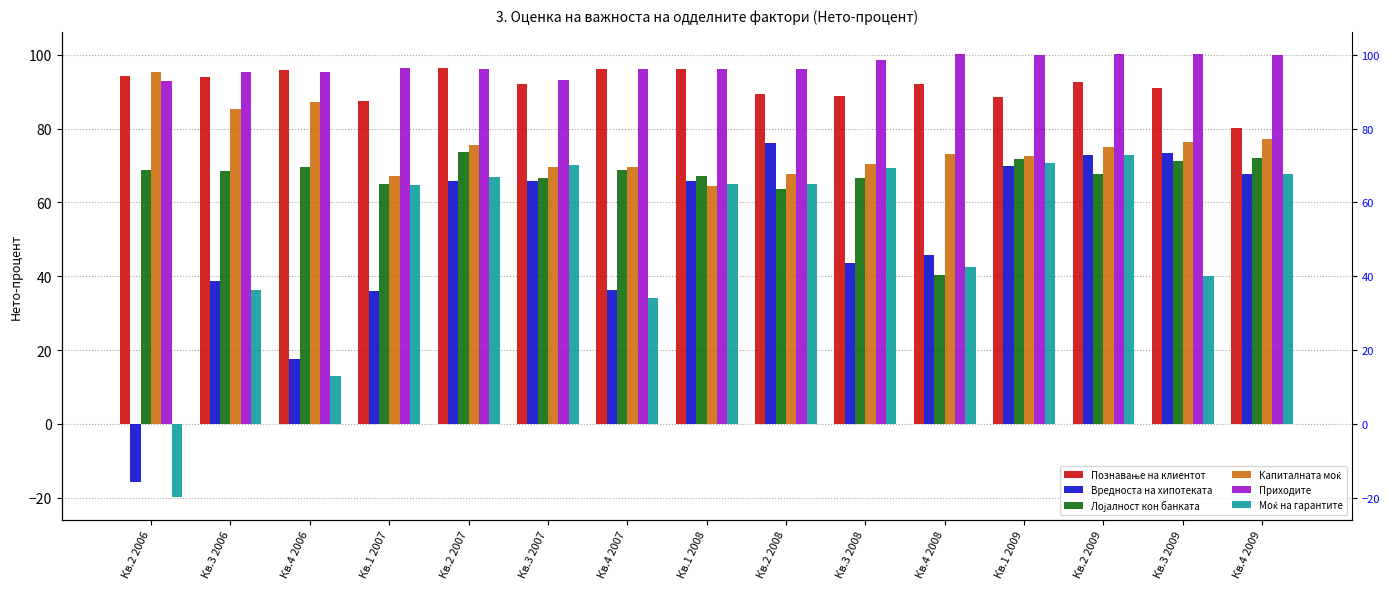

What is the difference between the Капиталната моќ values at Кв.3 2008 and Кв.1 2009?

2.3